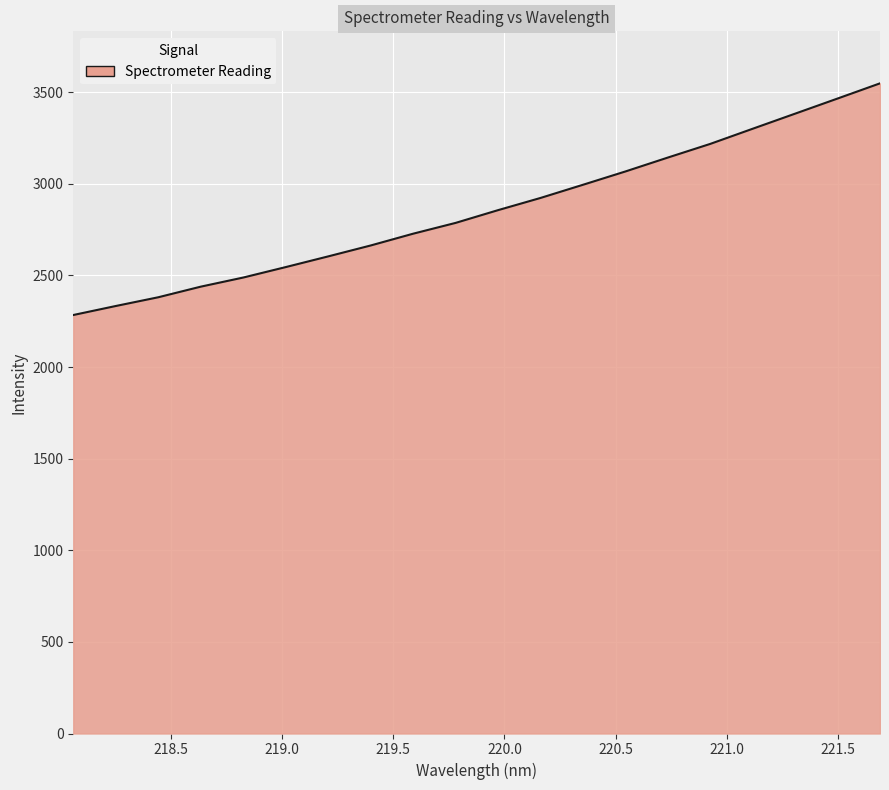

What is the difference between the maximum and minimum values?

1264.3